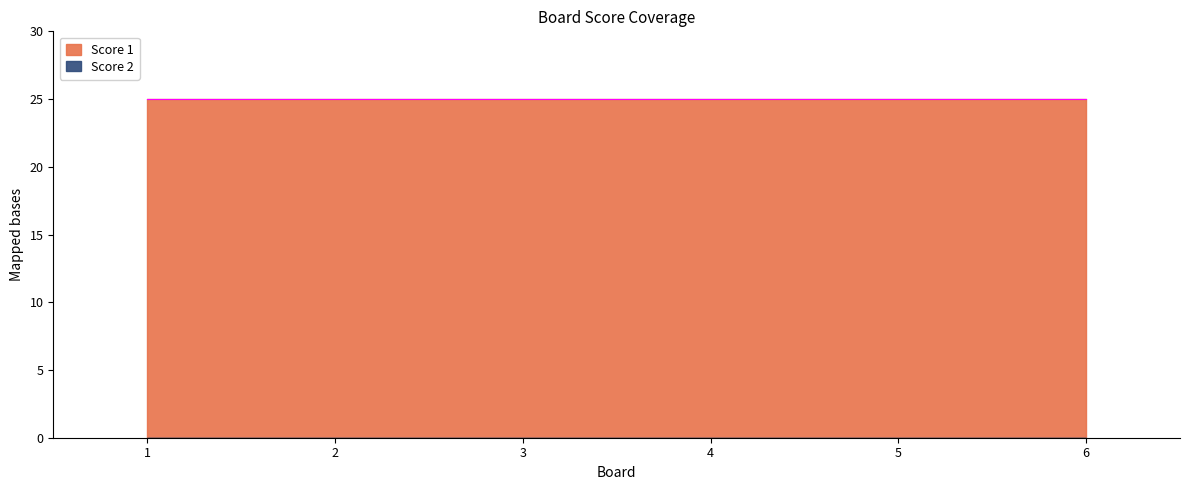

Rank the categories by Score 1 value from lowest to highest.

1, 2, 3, 4, 5, 6